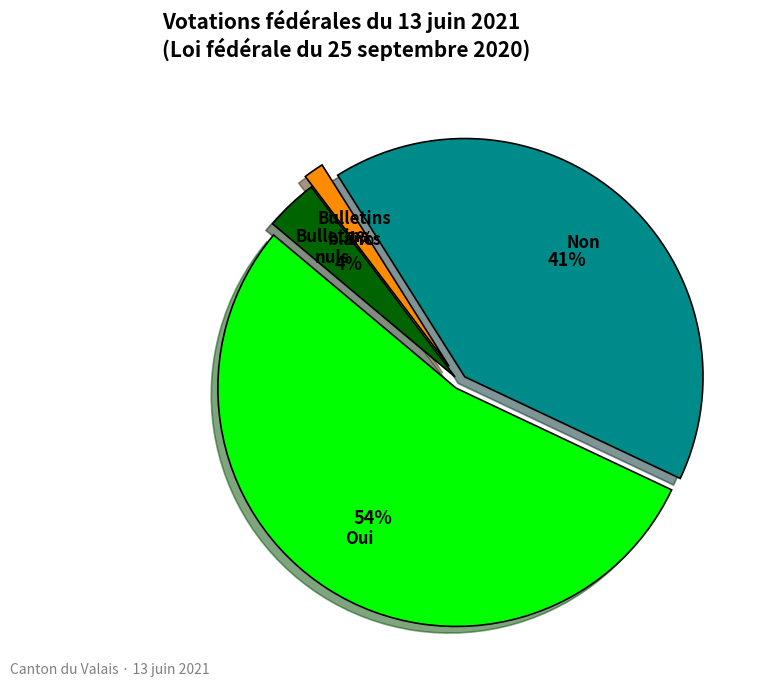

Is there any slice that represents more than half of the pie?

Yes